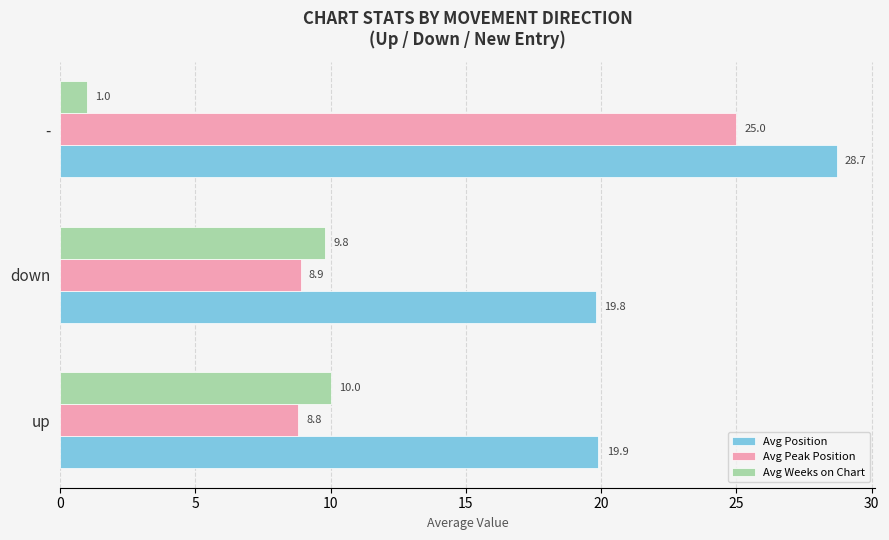

What is the greatest value displayed?

28.7